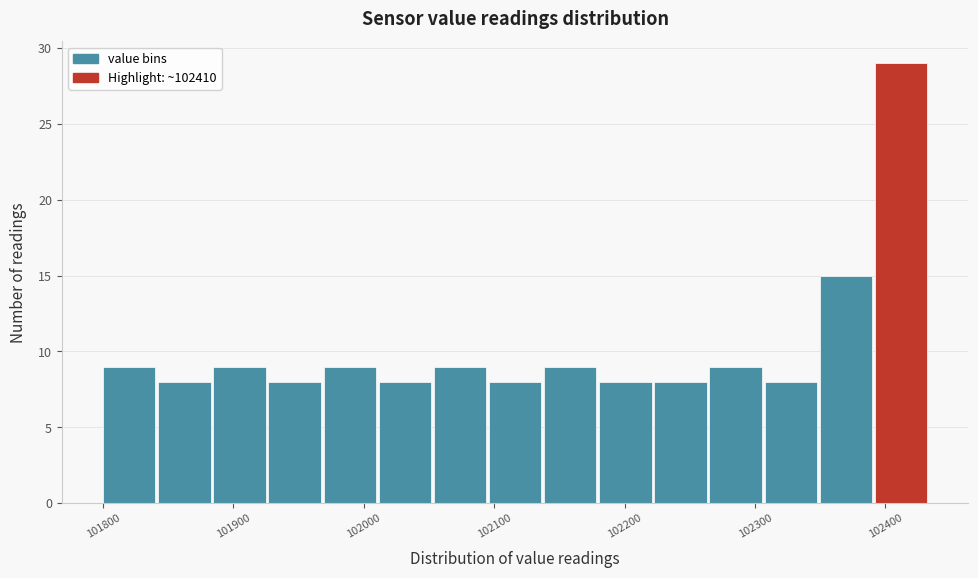

Over which range of the x-axis is the bar tallest?

102390 to 102430